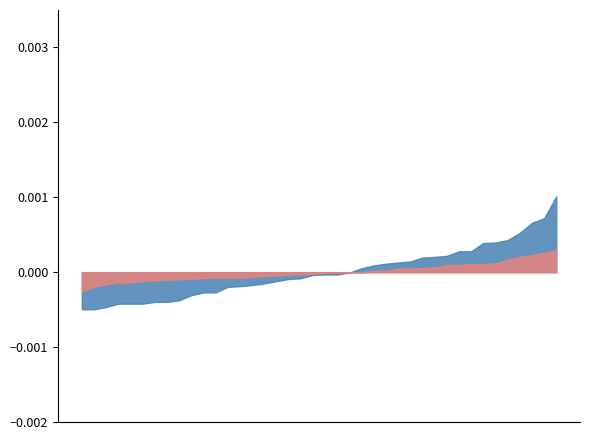

True or false: P2 has more than 1 interior local peaks.

True